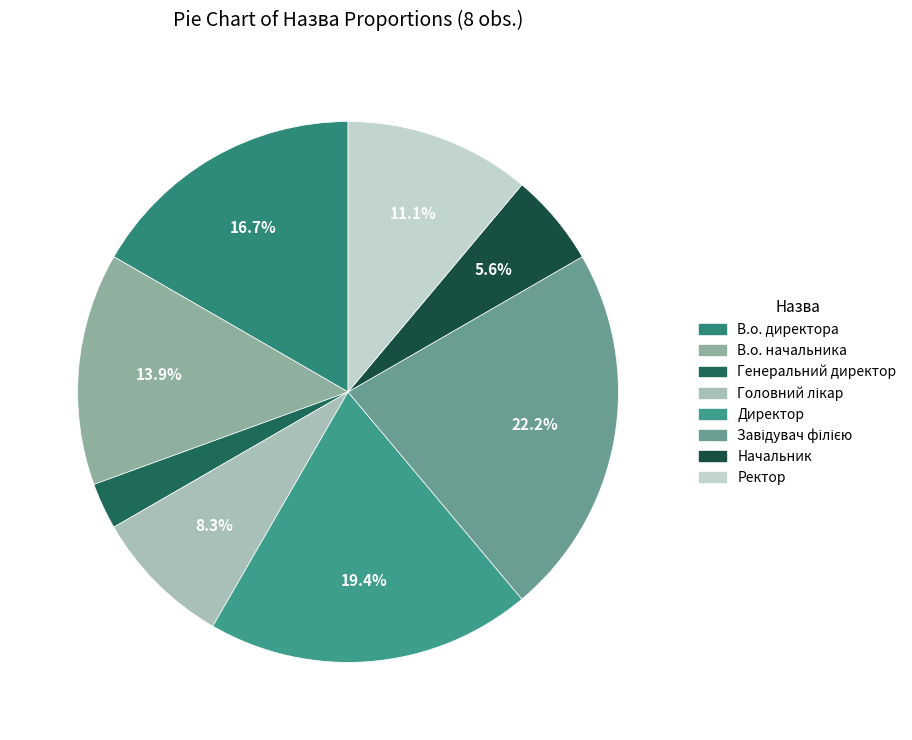

To the nearest percent, what is the combined percentage of Директор and Завідувач філією?

42%